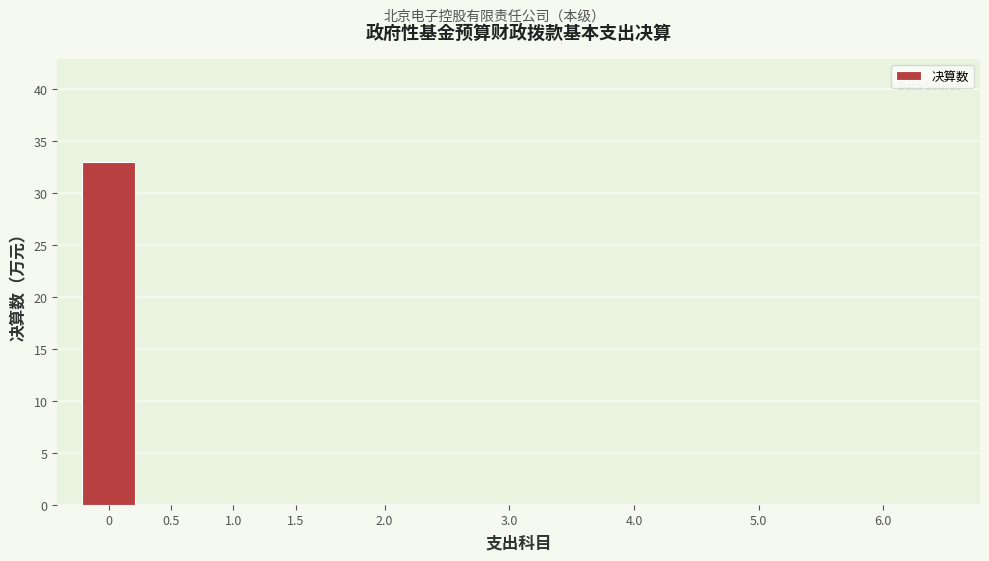

Reading right to left, transcribe all the data shown in this chart.

6.0=0	5.0=0	4.0=0	3.0=0	2.0=0	1.5=0	1.0=0	0.5=0	0=33